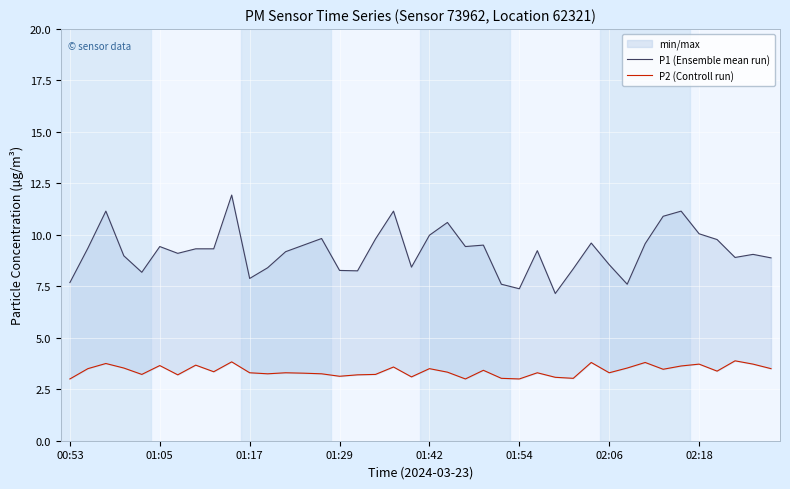

In P2 (Controll run), how many points are higher than both neighbors (excluding endpoints)?

13